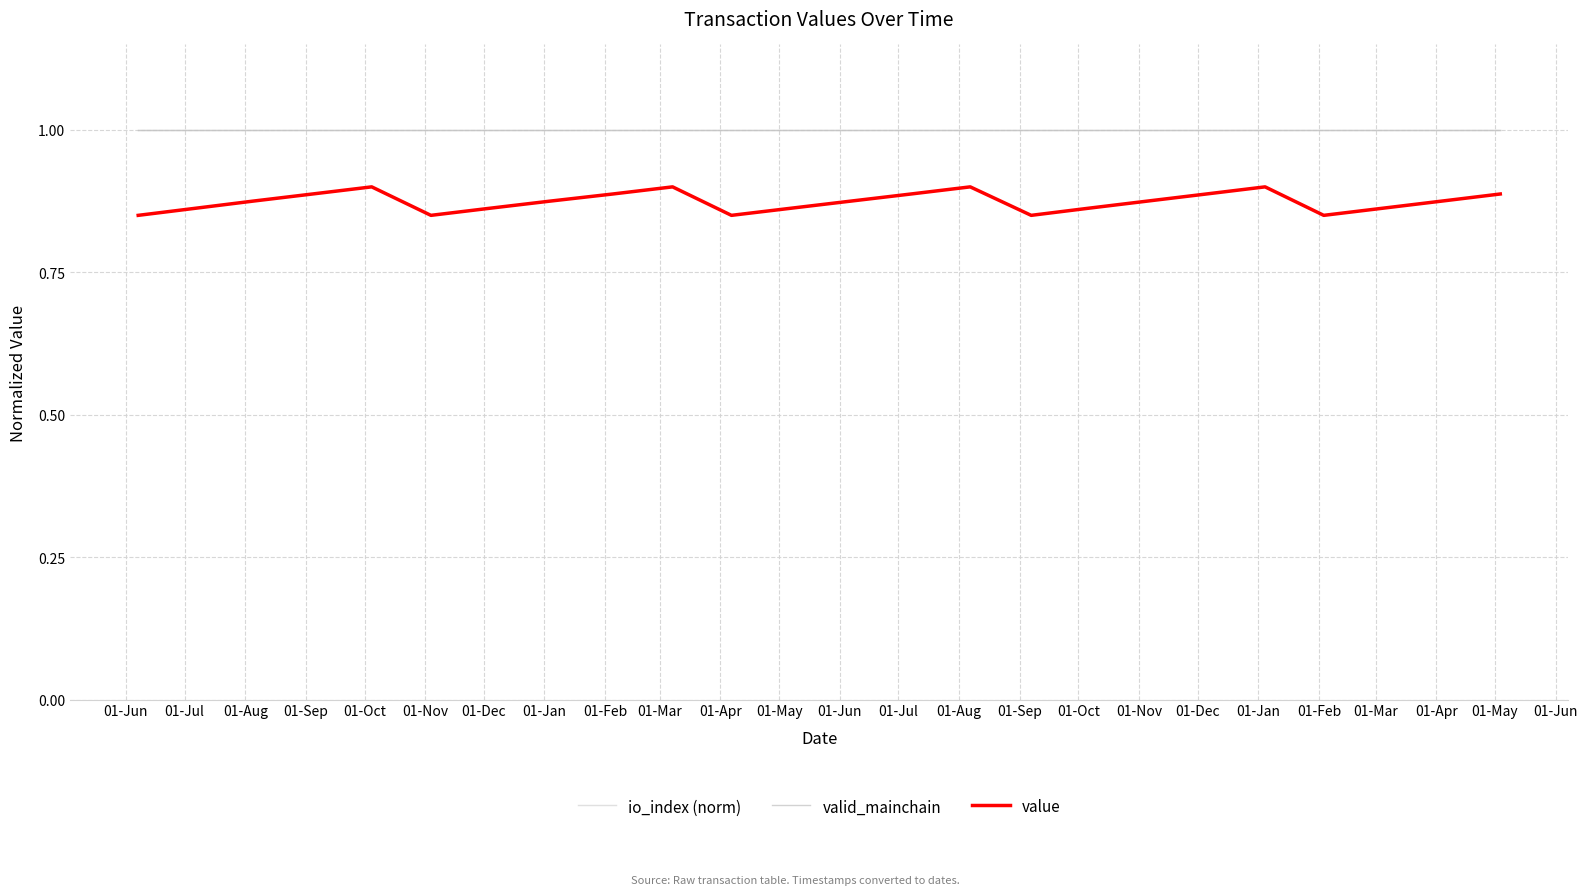

How many interior local valleys does the value series have?

4